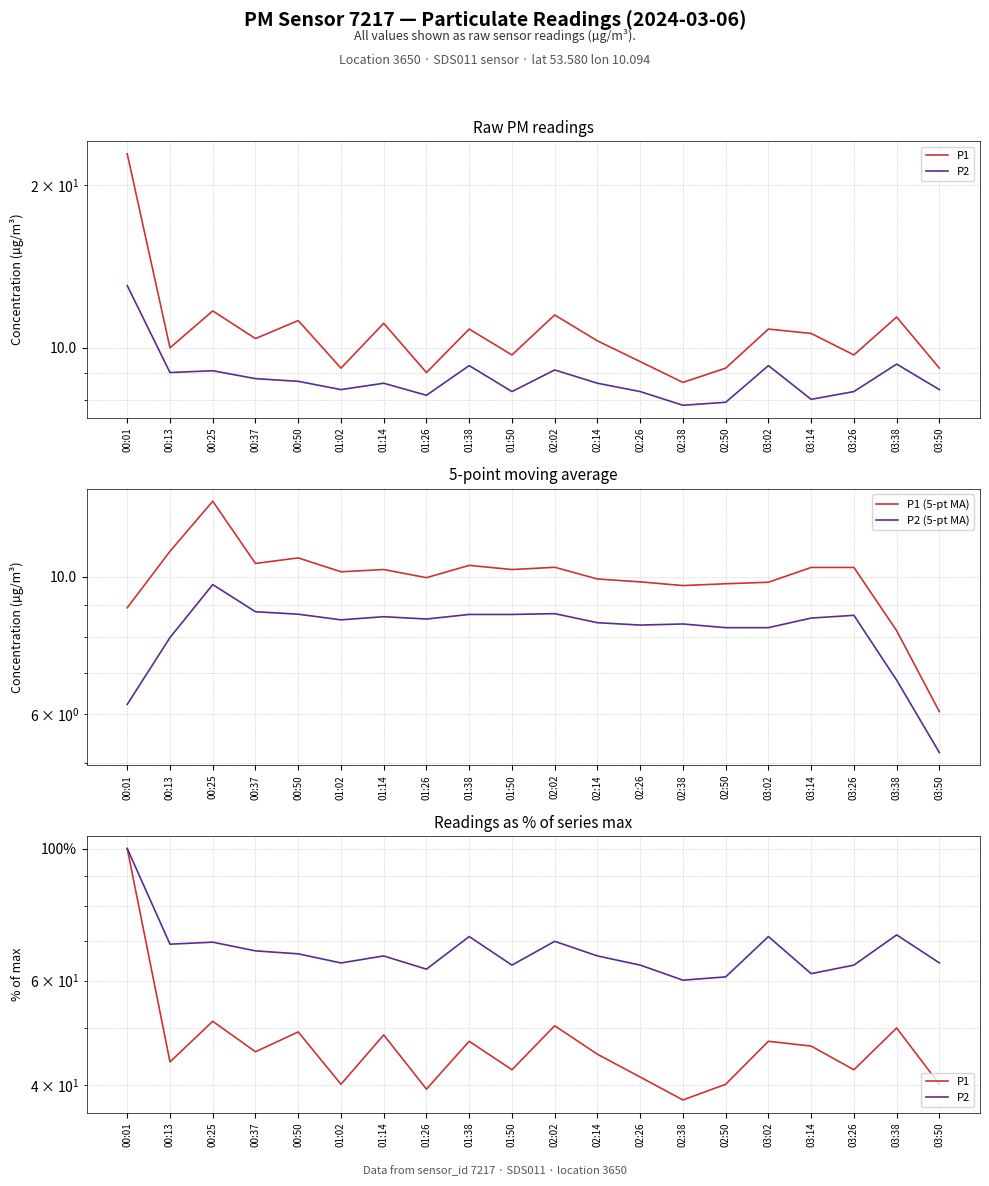

Is the value of P1 at 02:14 greater than the value of P1 (5-pt MA) at 01:14?

Yes